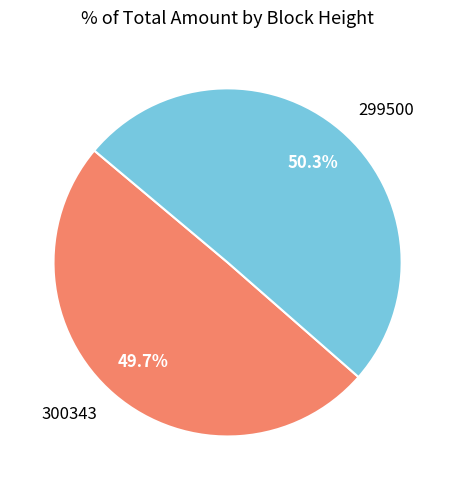

How many slices are in this pie chart?

2